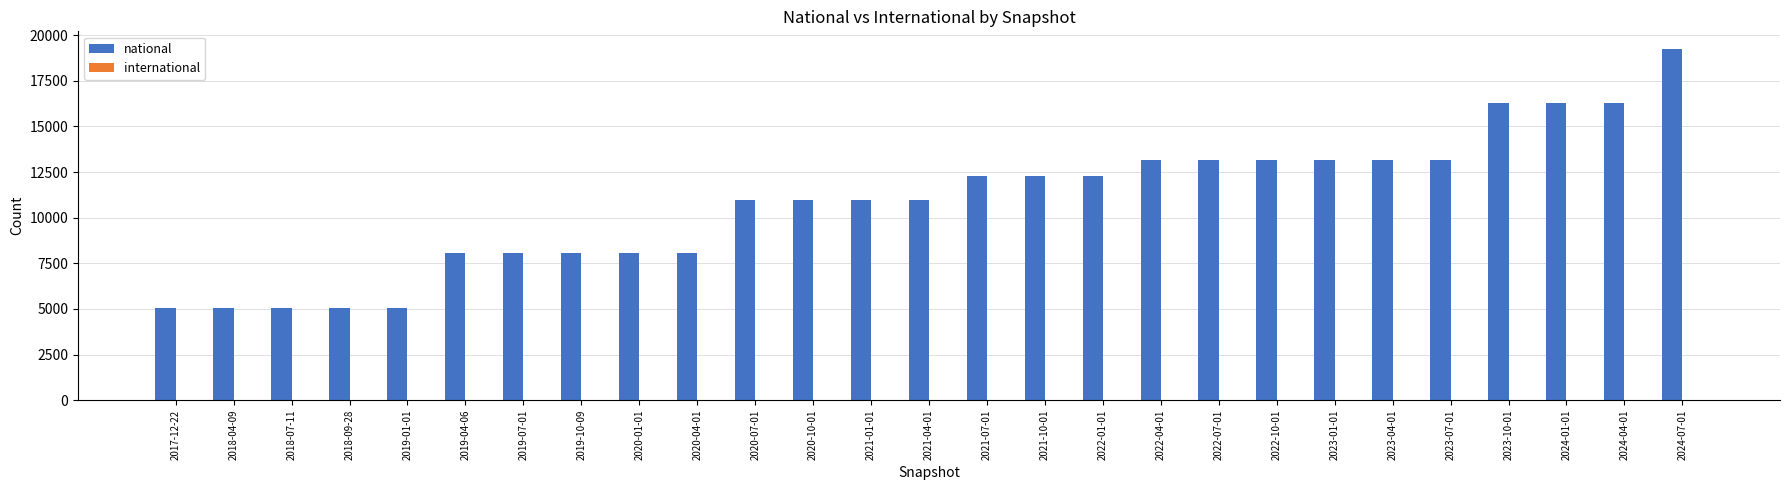

Which has a higher value, 2017-12-22 or 2022-10-01?

2022-10-01